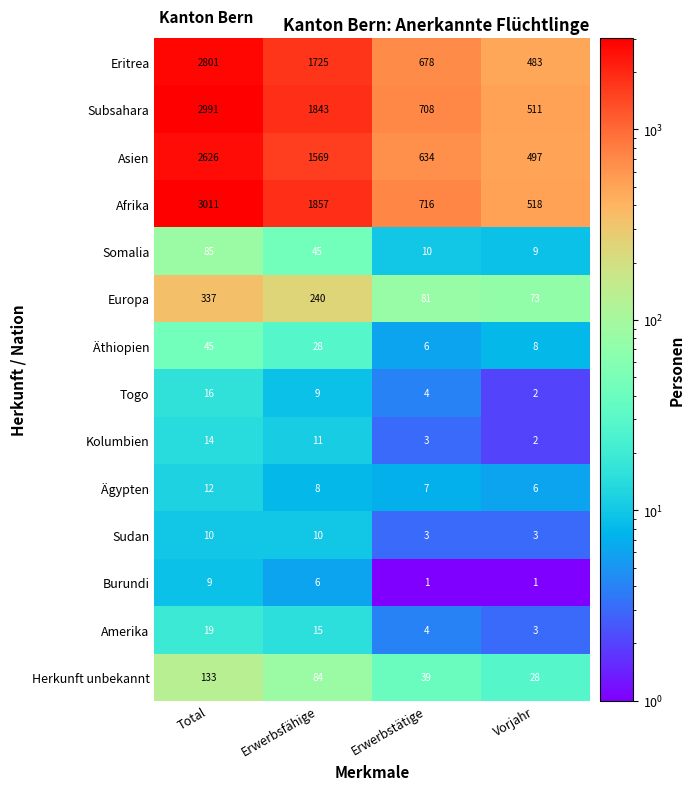

What is the minimum value shown in the chart?

1